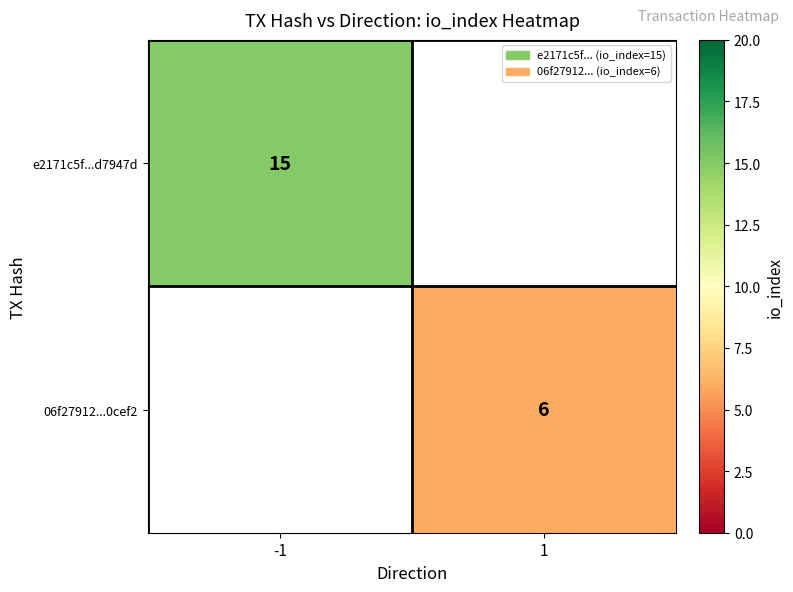

True or false: 06f27912...0cef2 has a value of 6 at 1.

True